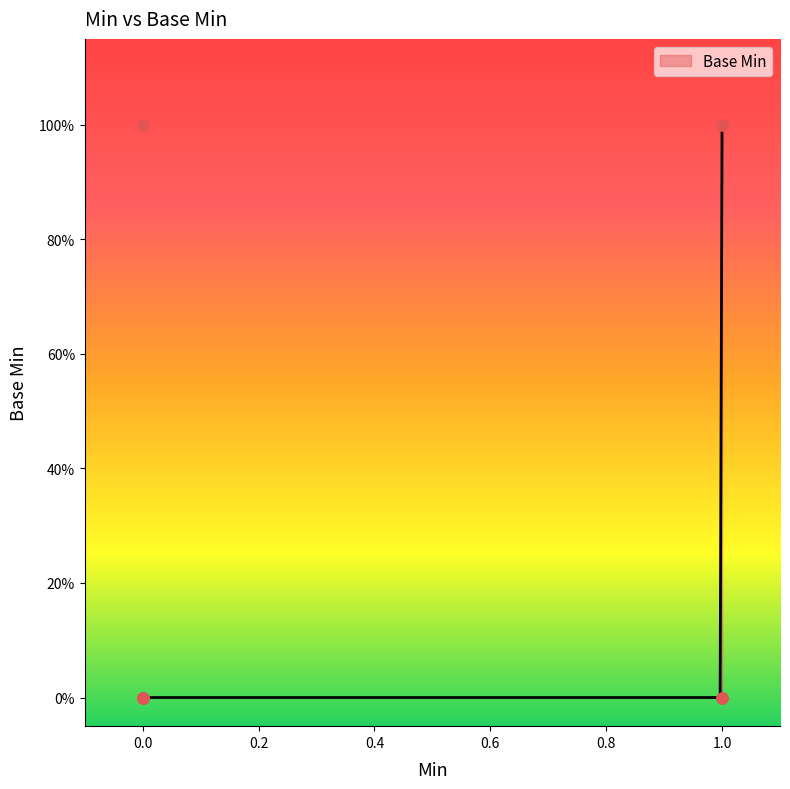

Between 1 and 0, which is larger?

1